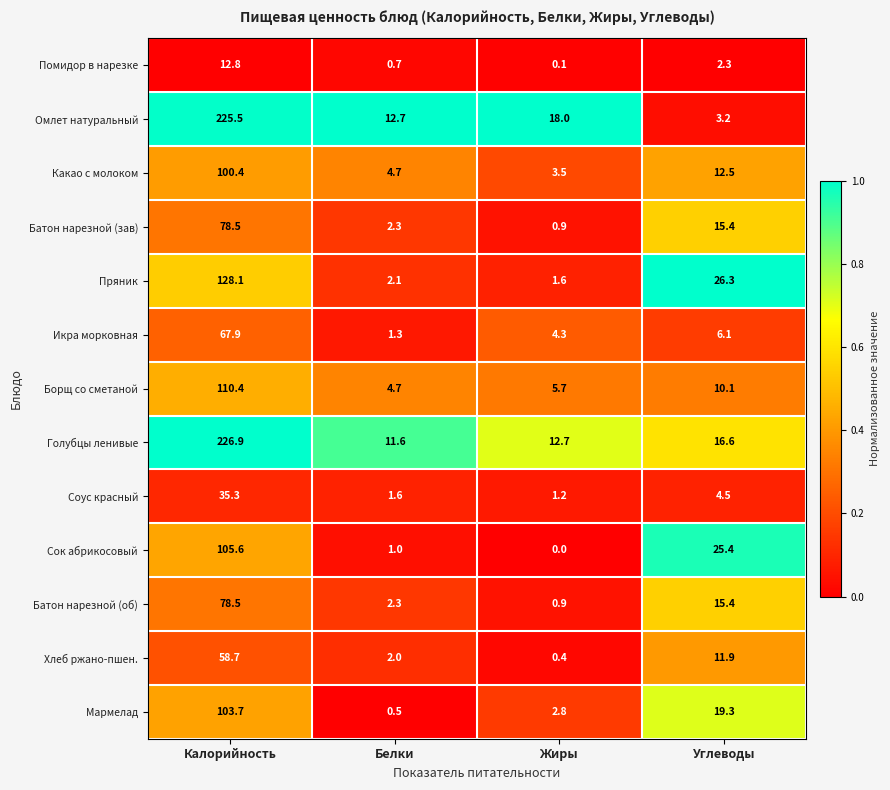

What is the difference between the second highest and second lowest values in the Батон нарезной (зав) series?

13.1